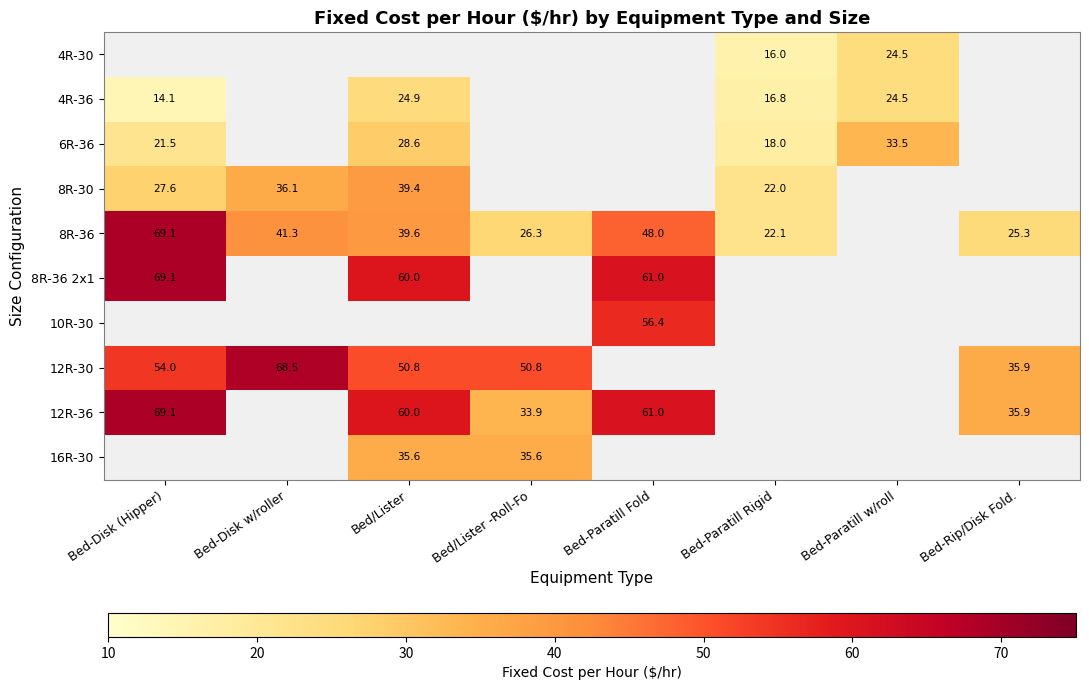

How many series are shown in this chart?

10